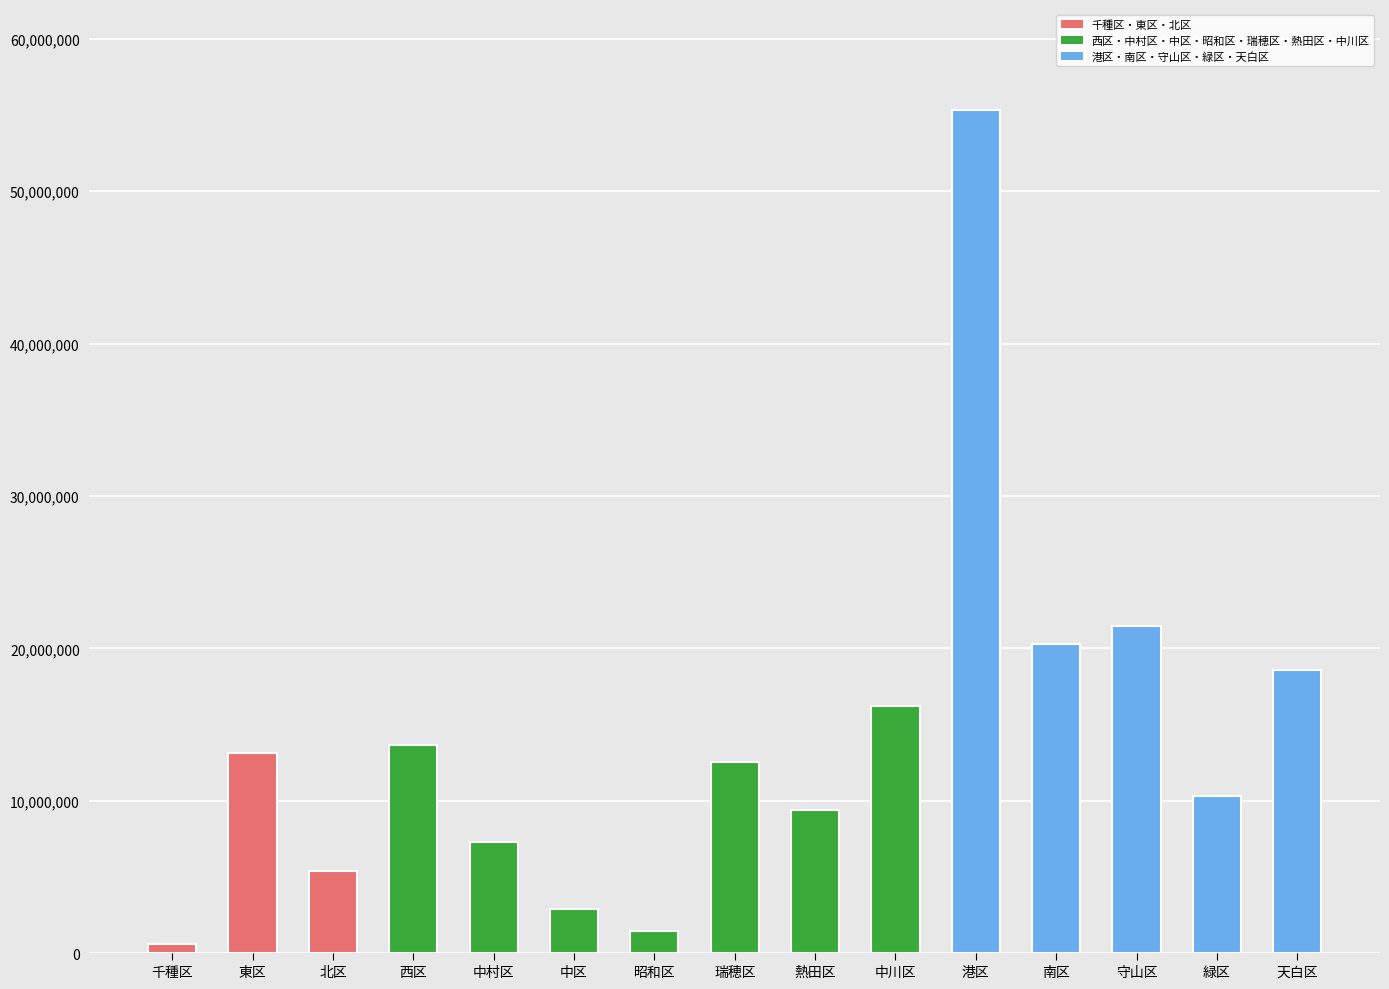

At which label does the data first exceed 12528247?

東区